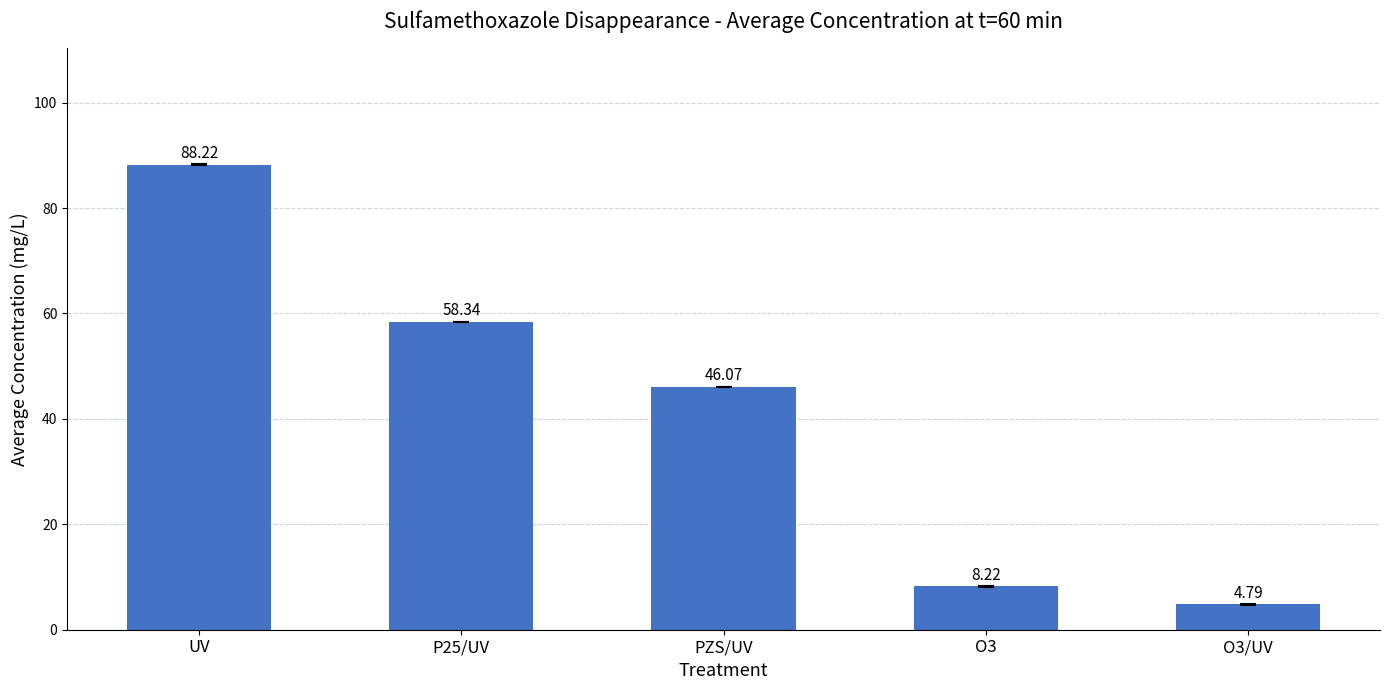

What is the minimum value shown in the chart?

4.8